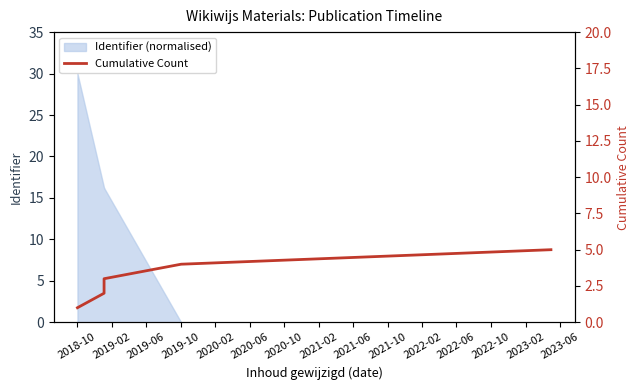

What is the difference between the maximum and minimum values?

4